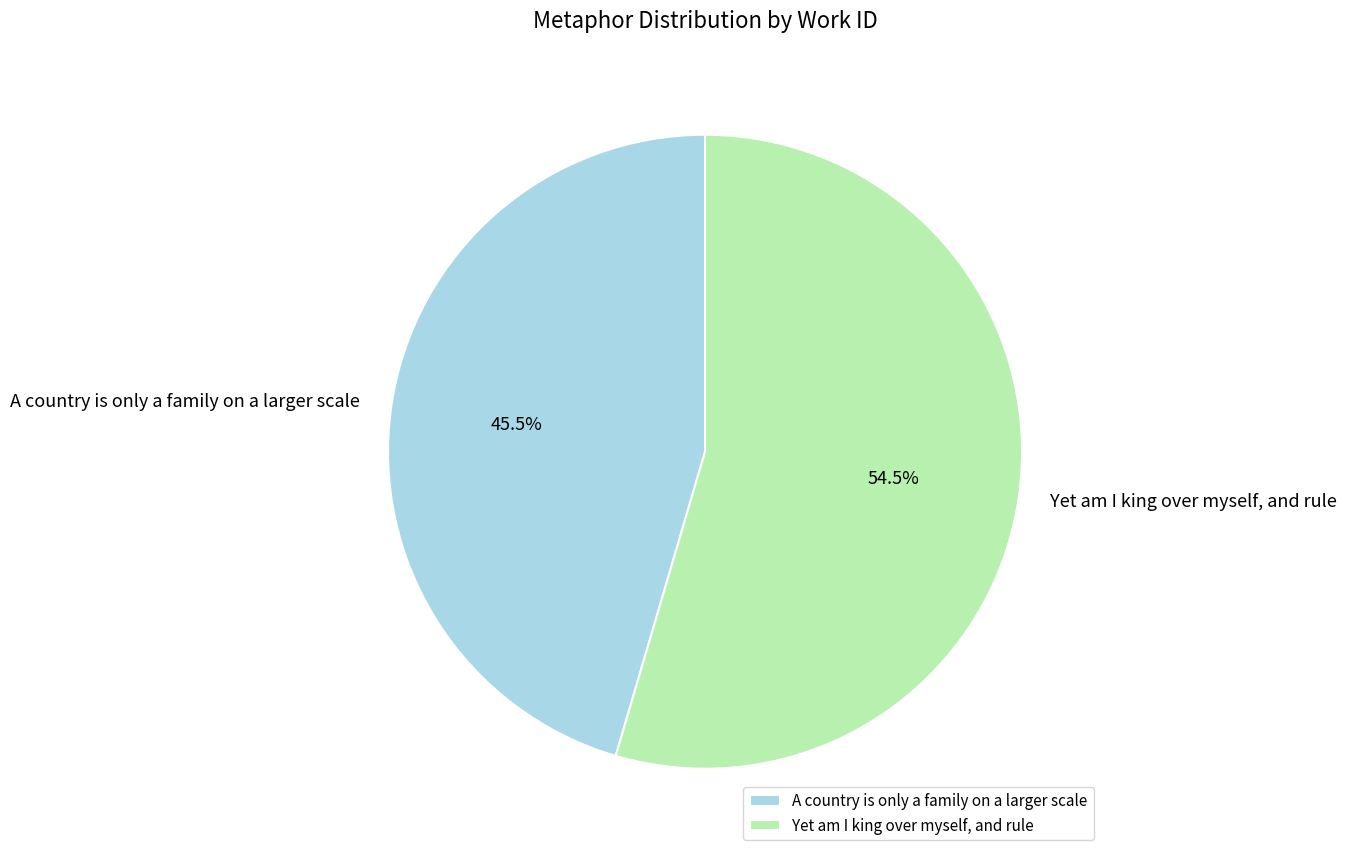

Do Yet am I king over myself, and rule and A country is only a family on a larger scale together represent more than half of the pie?

Yes